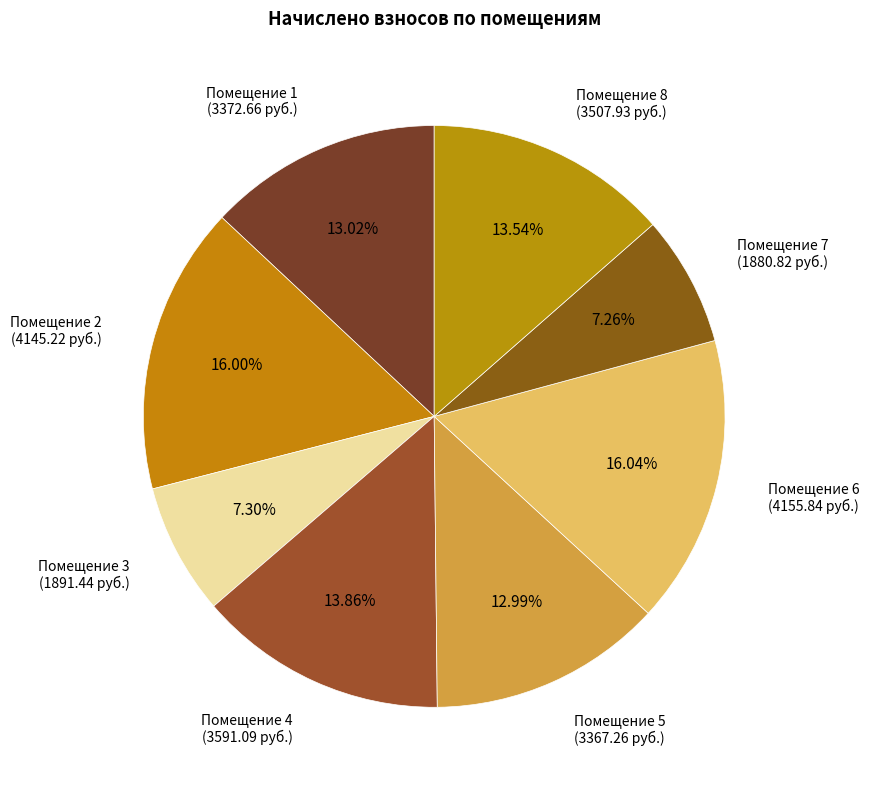

Between Помещение 4 (3591.09 руб.) and Помещение 5 (3367.26 руб.), which is larger?

Помещение 4 (3591.09 руб.)